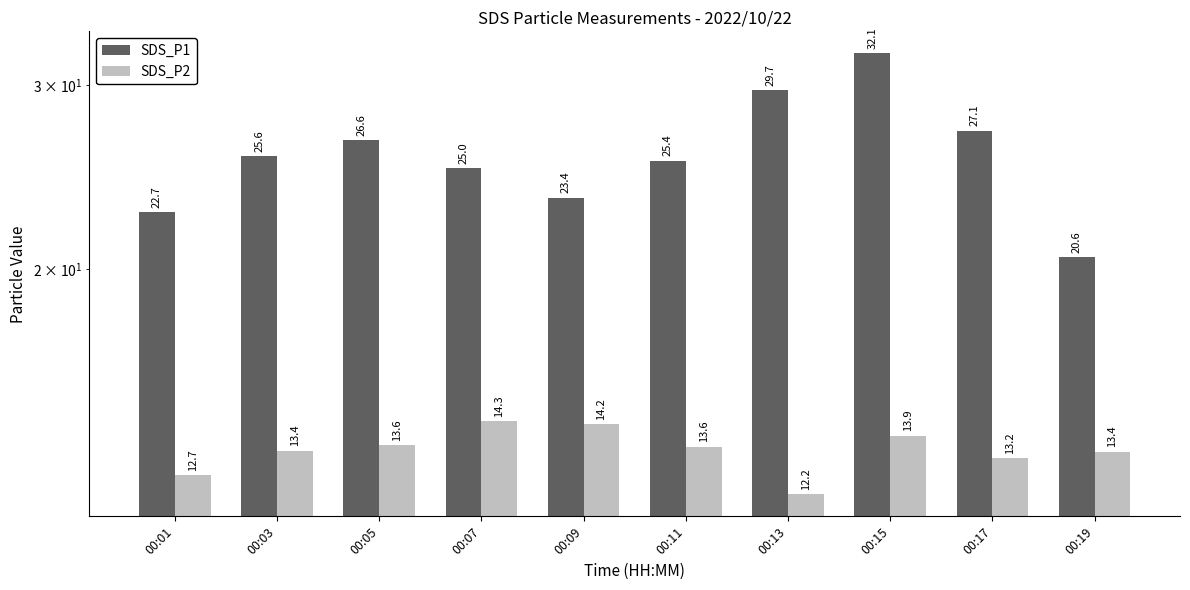

Reading left to right, what are all the values shown in this chart?

SDS_P1: 00:01=22.7	00:03=25.6	00:05=26.6	00:07=25.0	00:09=23.4	00:11=25.4	00:13=29.7	00:15=32.1	00:17=27.1	00:19=20.6
SDS_P2: 00:01=12.7	00:03=13.4	00:05=13.6	00:07=14.3	00:09=14.2	00:11=13.6	00:13=12.2	00:15=13.9	00:17=13.2	00:19=13.4